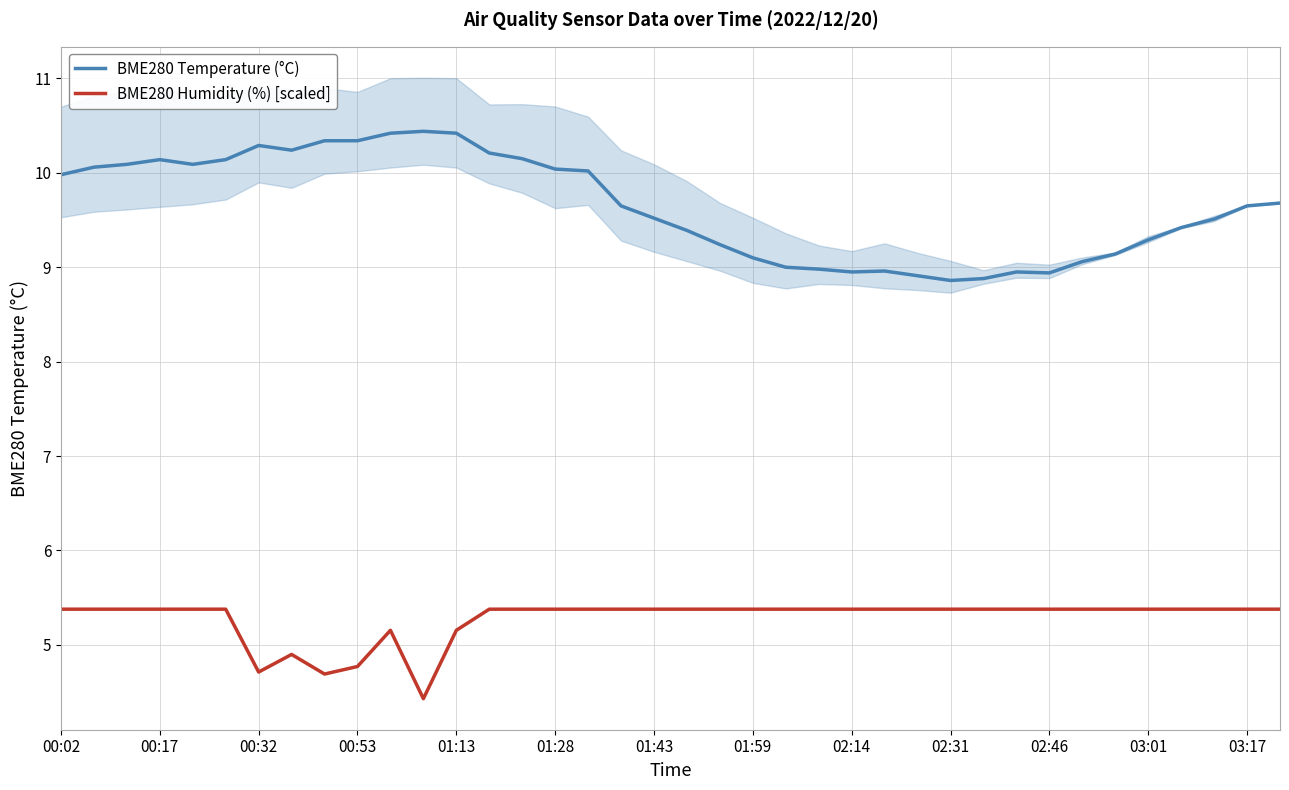

True or false: BME280 Humidity (%) [scaled] and BME280 Temperature (°C) cross at least once.

False